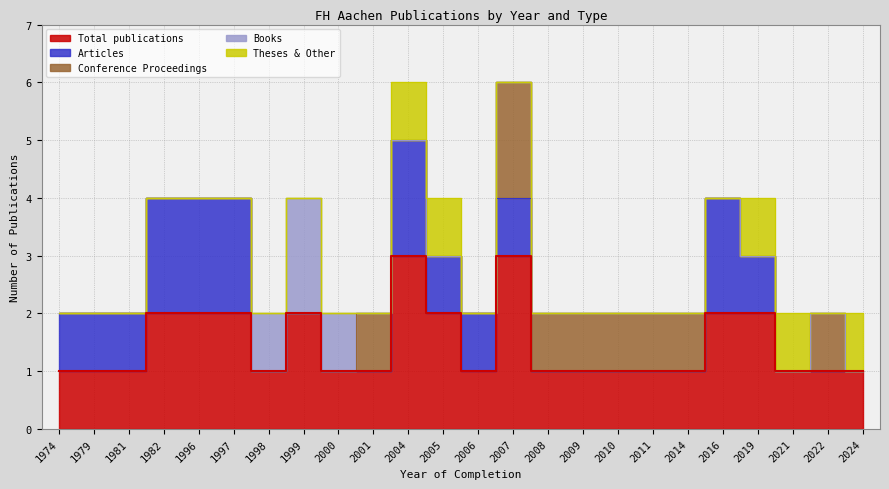

What is the sum of all Total publications values?

35